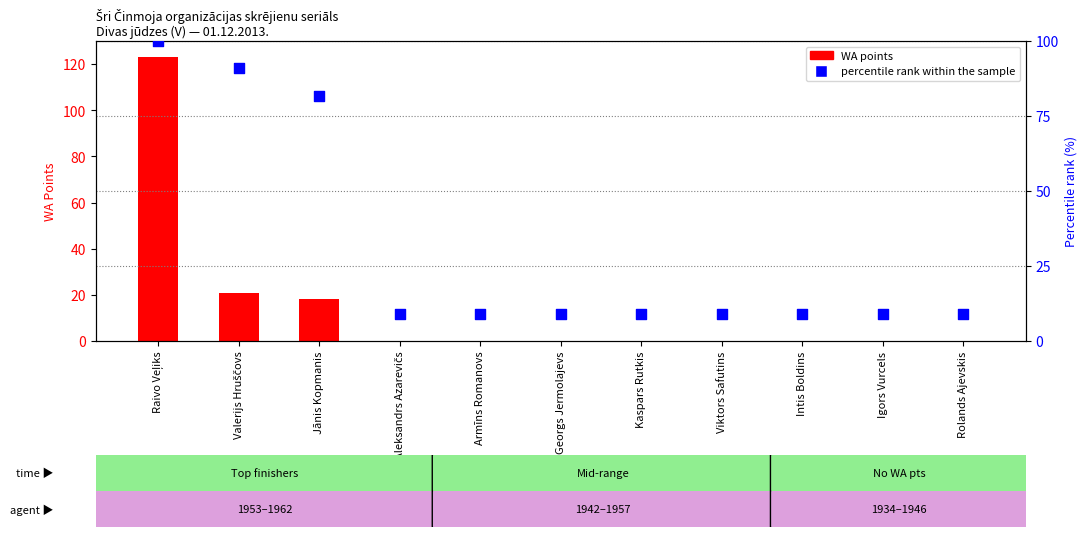

What is the total value across all series at Valerijs Hruščovs?

111.9